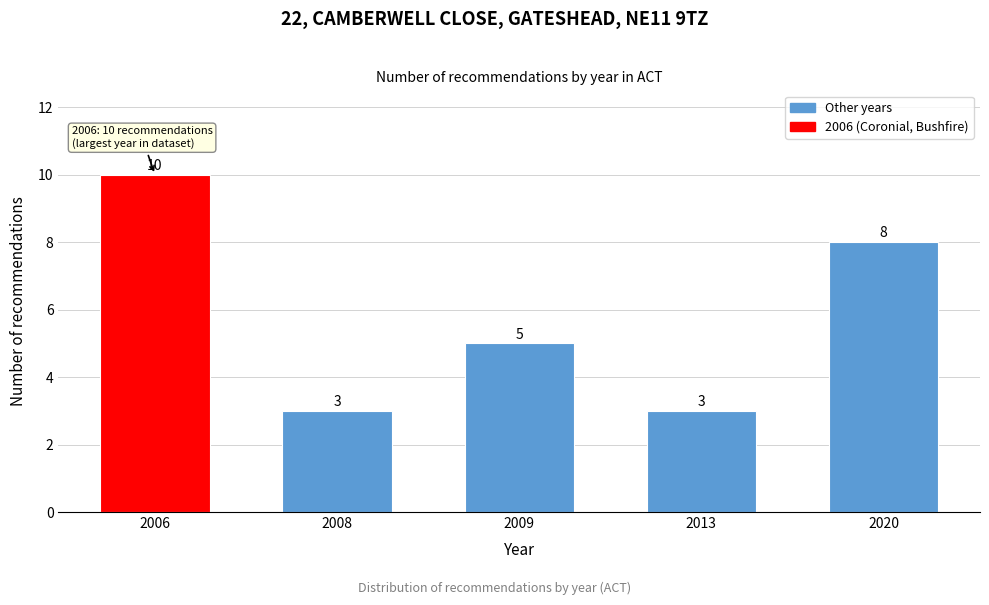

Reading left to right, list all the values displayed in this chart.

10	3	5	3	8